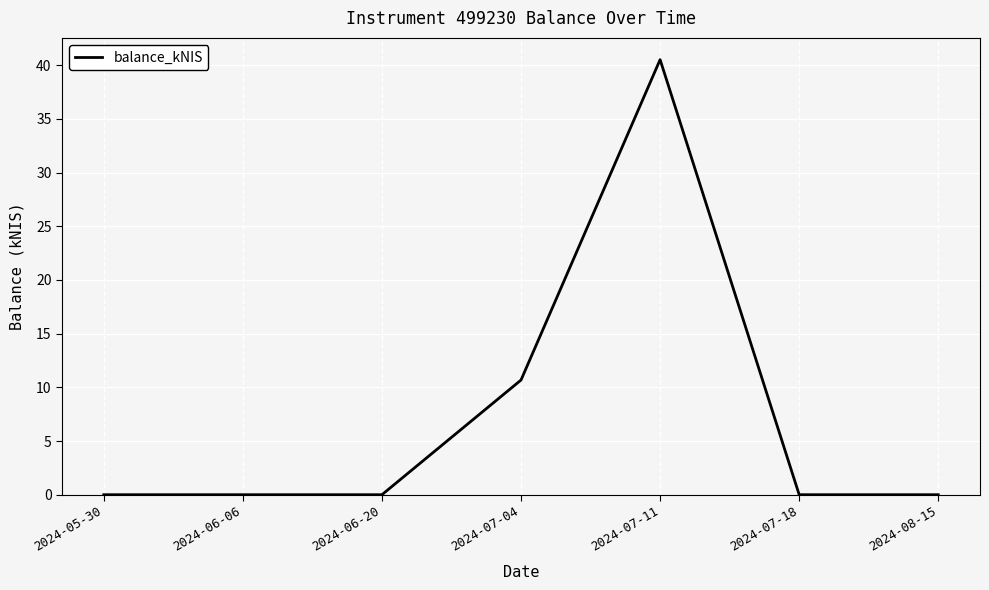

The value at 2024-05-30 is -22.8. True or false?

False